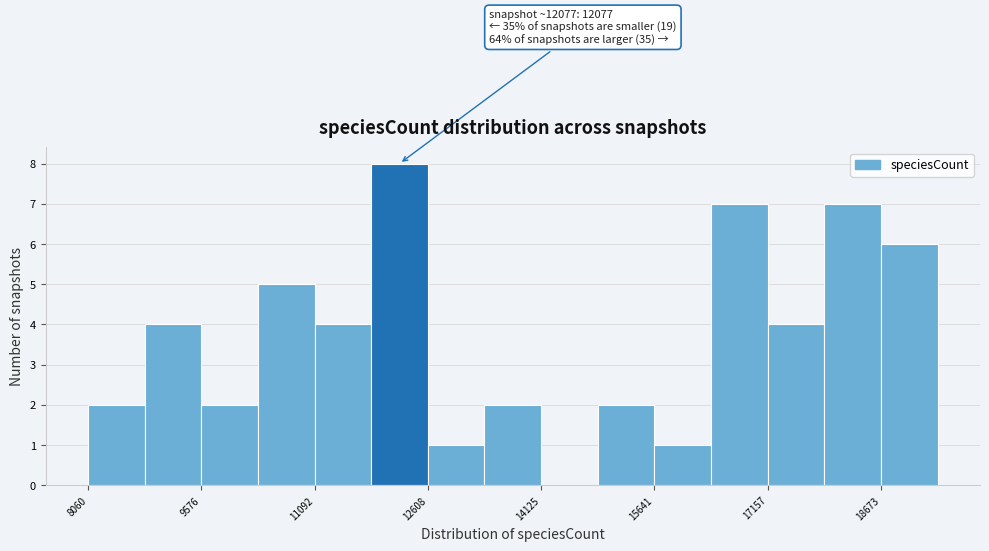

Around what value on the x-axis is the tallest bar? Give the approximate position of its centre, as read against the axis.

12200